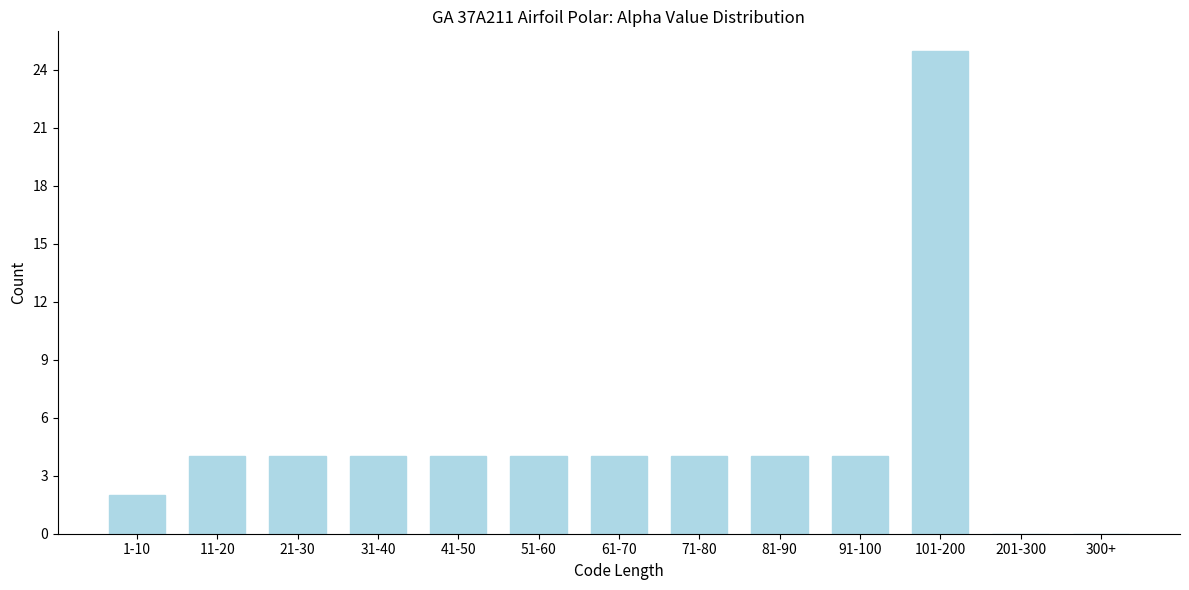

Reading right to left, extract all data points from this chart.

300+=0	201-300=0	101-200=25	91-100=4	81-90=4	71-80=4	61-70=4	51-60=4	41-50=4	31-40=4	21-30=4	11-20=4	1-10=2